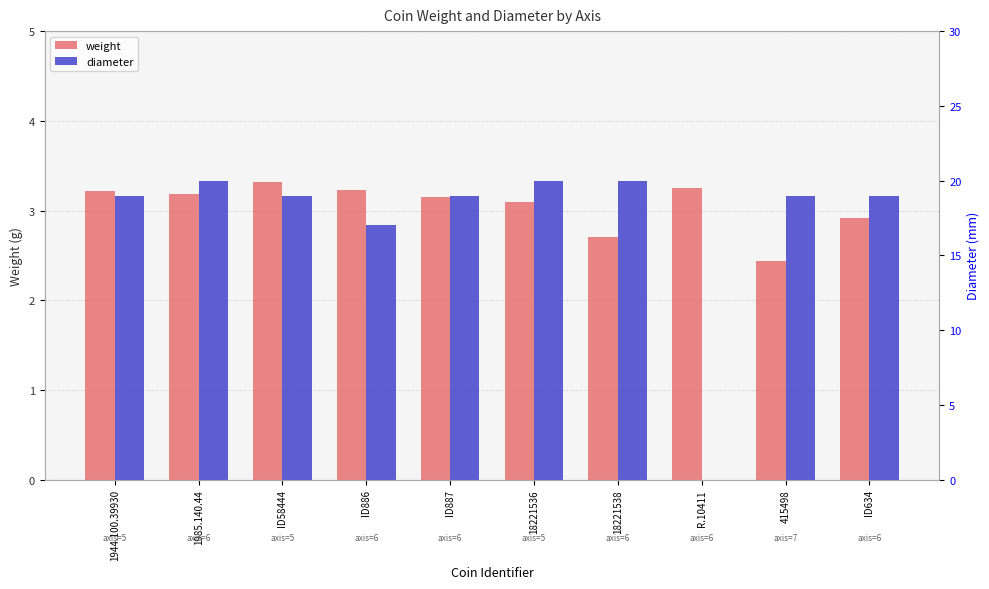

How many data points in diameter are above 19?

3